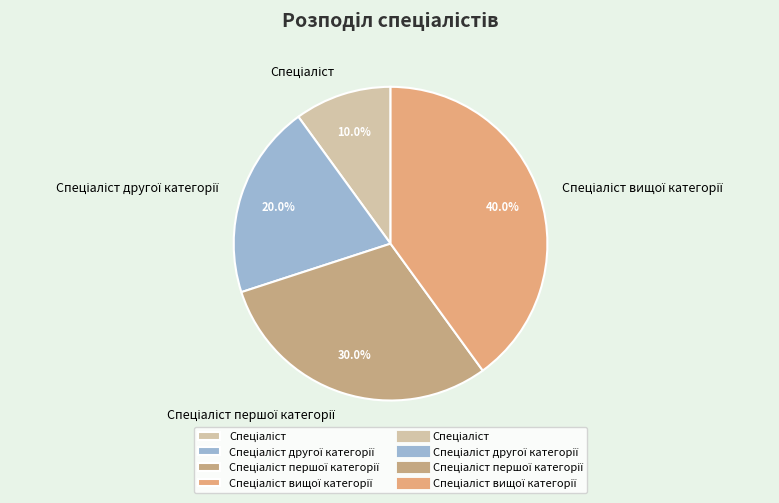

Is there a majority slice in this chart?

No